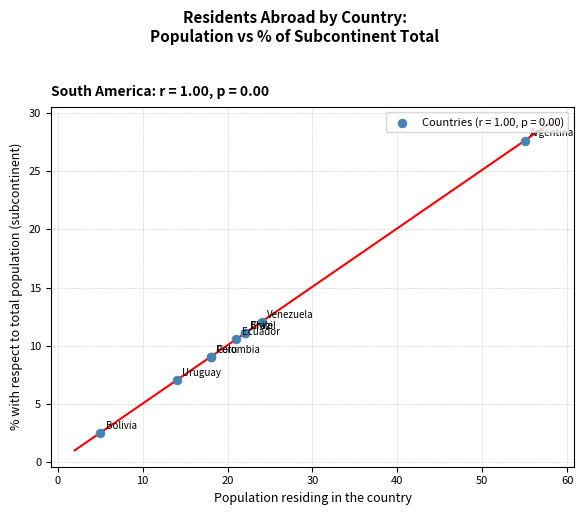

What Y value in the scatter plot is closest to 15?

12.1